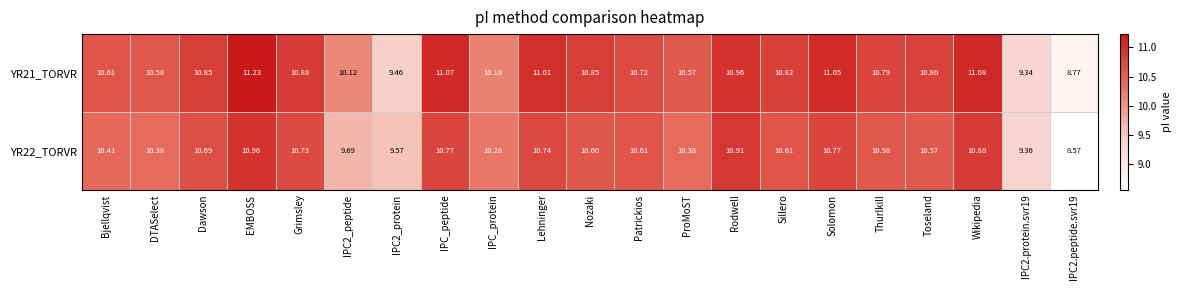

At which category does the chart reach its minimum across all series?

IPC2.peptide.svr19